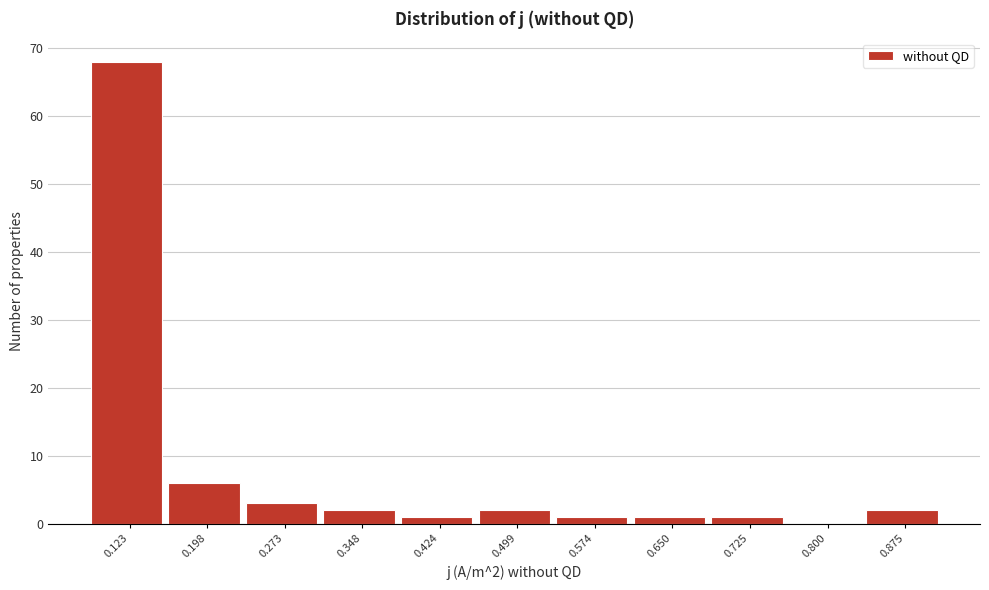

Reading left to right, extract all data points from this chart.

0.123=68	0.198=6	0.273=3	0.348=2	0.424=1	0.499=2	0.574=1	0.650=1	0.725=1	0.800=0	0.875=2